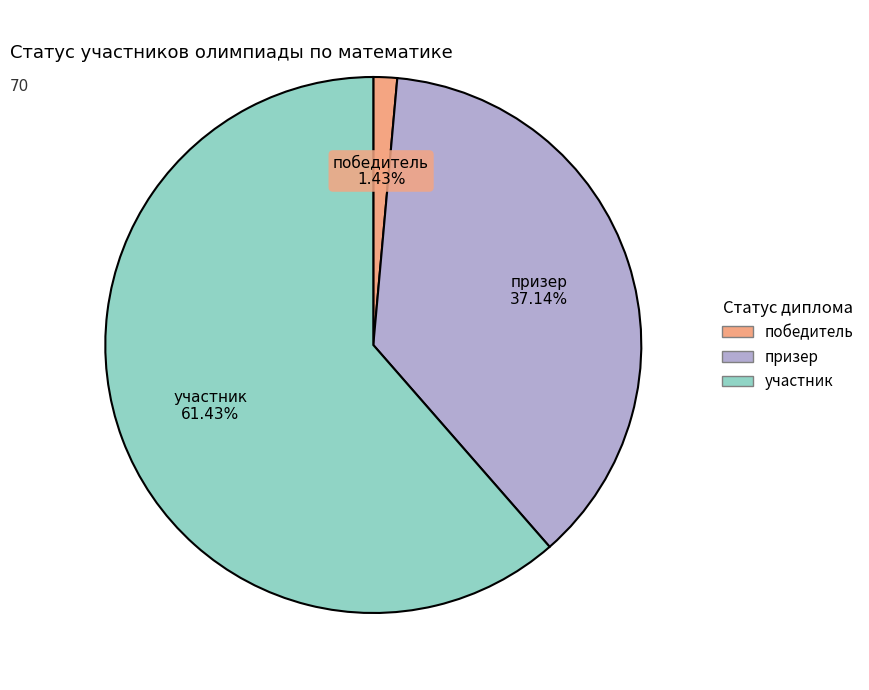

Rank the categories by value from highest to lowest.

участник, призер, победитель